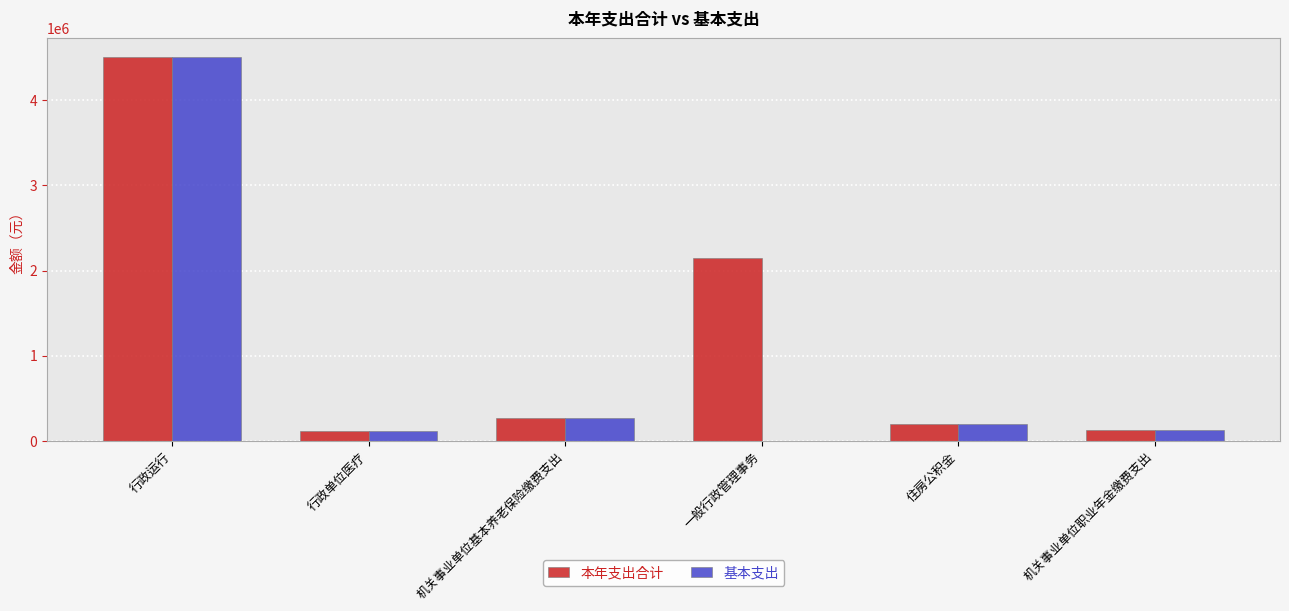

The value of 本年支出合计 at 一般行政管理事务 is 2152442.0. True or false?

True